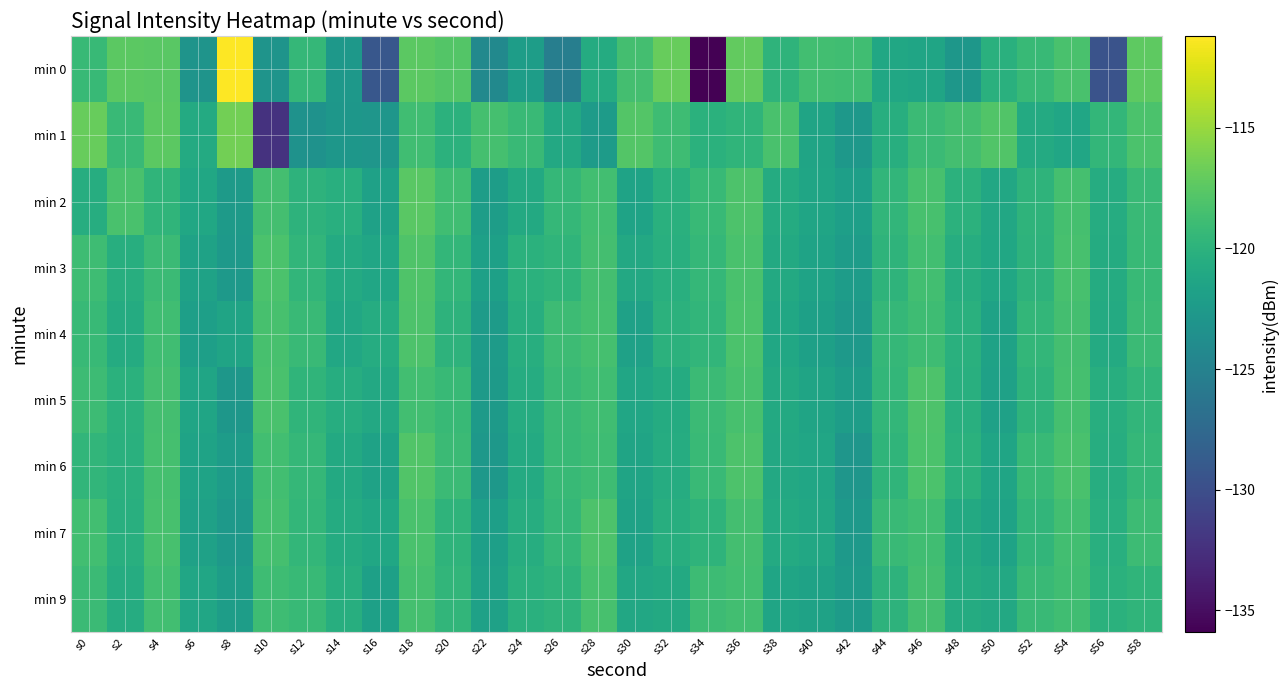

Which series has the largest range (max minus min)?

min 0